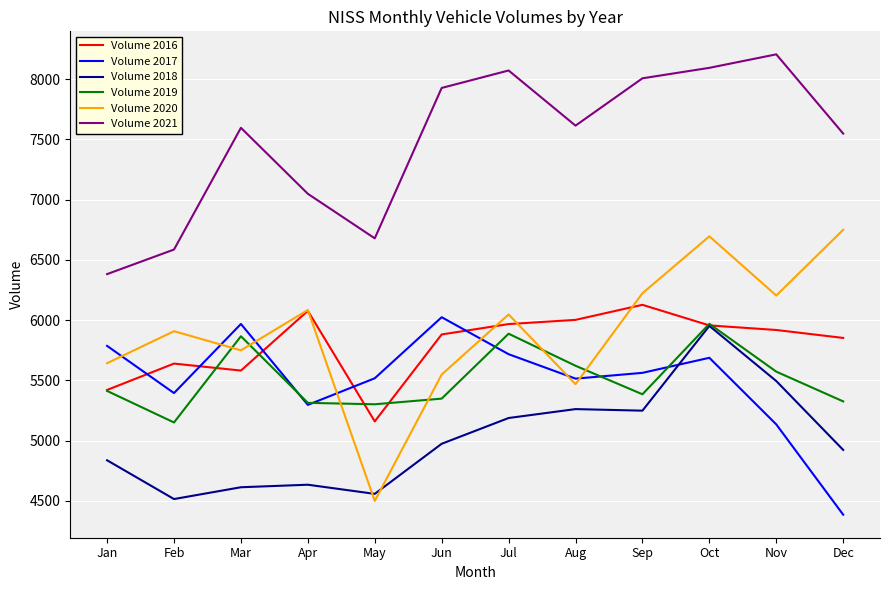

Which category has the lowest value in the Volume 2016 series?

May